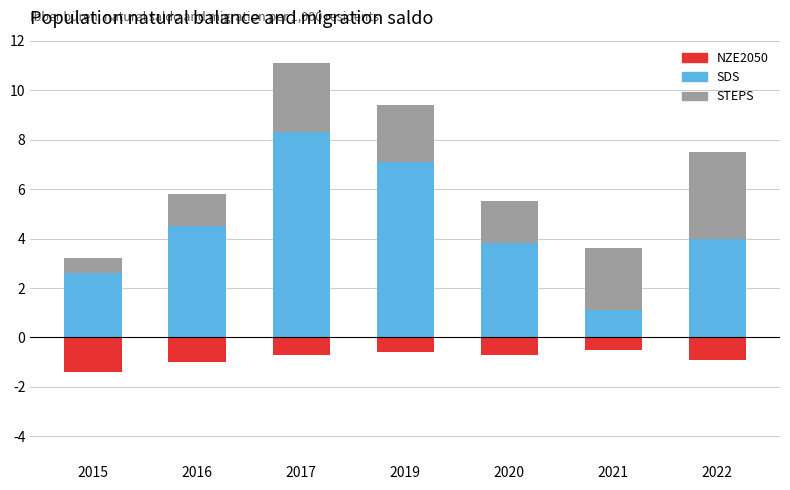

What is the sum of the STEPS values at 2017 and 2019?

5.1